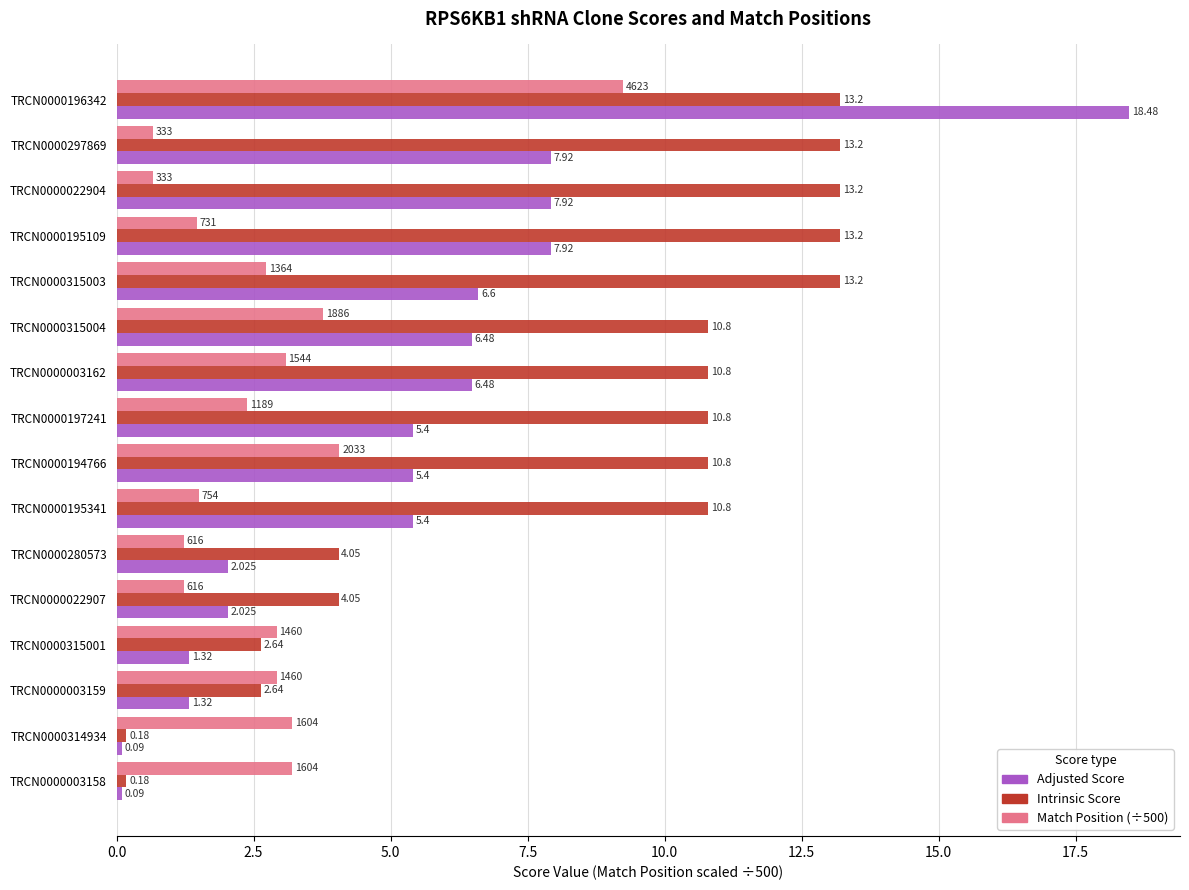

Between TRCN0000314934 and TRCN0000003159, which series saw the biggest shift?

Intrinsic Score